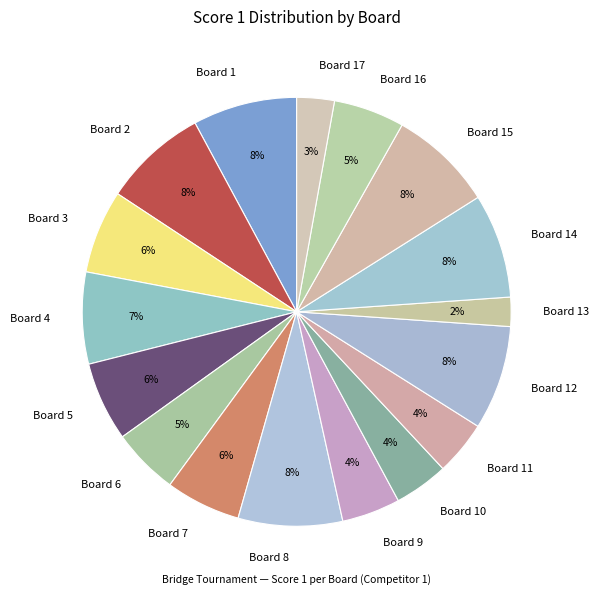

Count the number of slices in the pie.

17